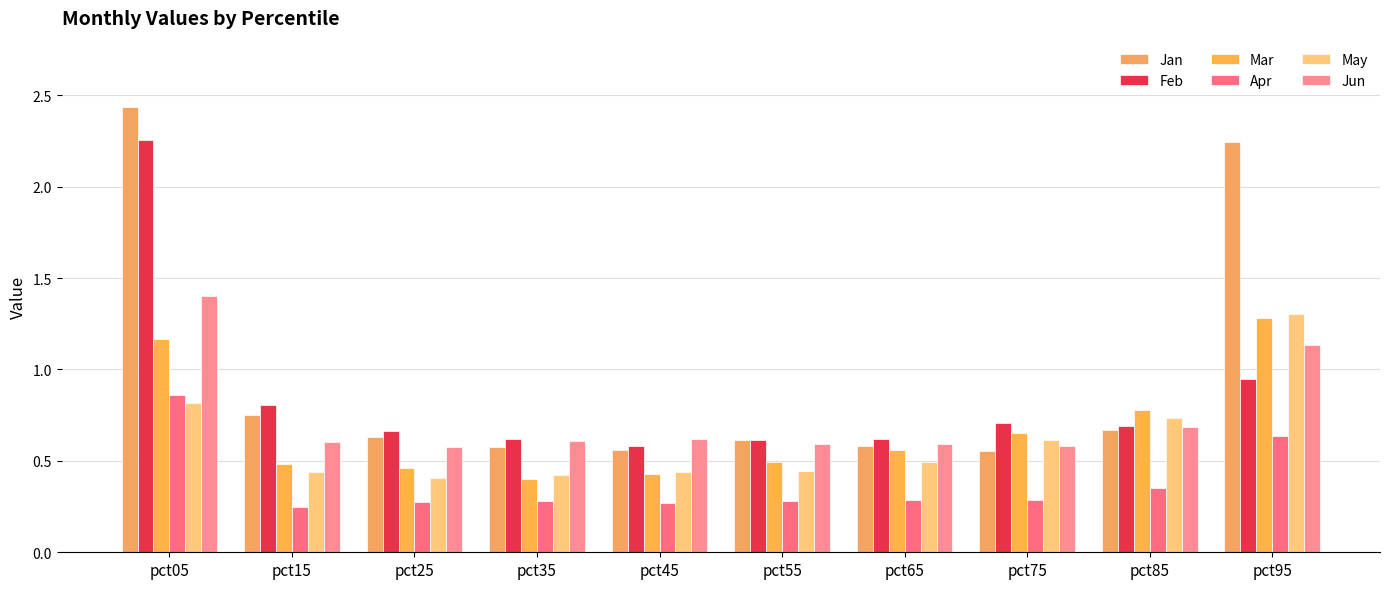

Between pct35 and pct75, which series saw the biggest shift?

Mar